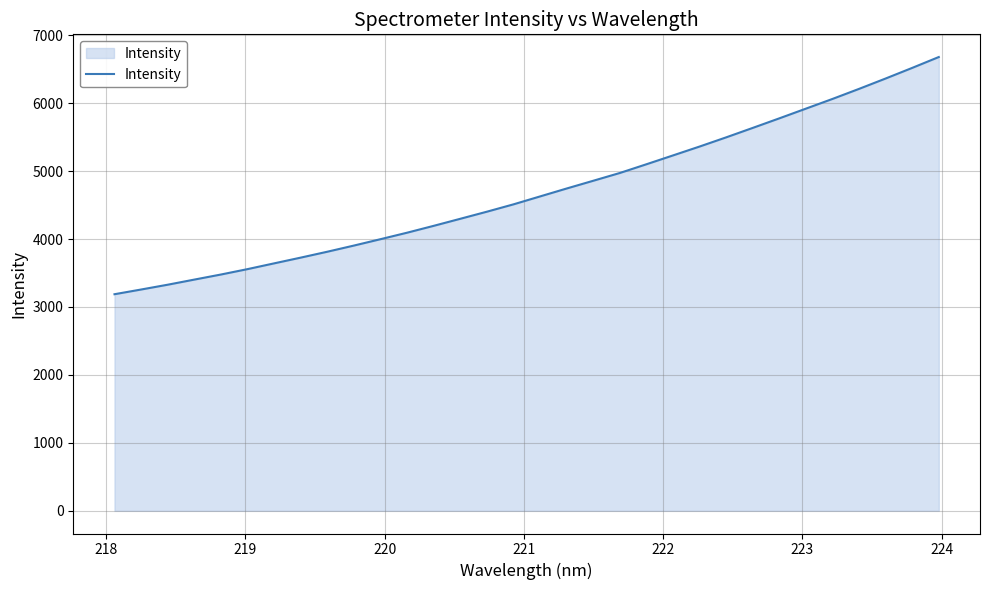

What is the greatest value displayed?

6678.9